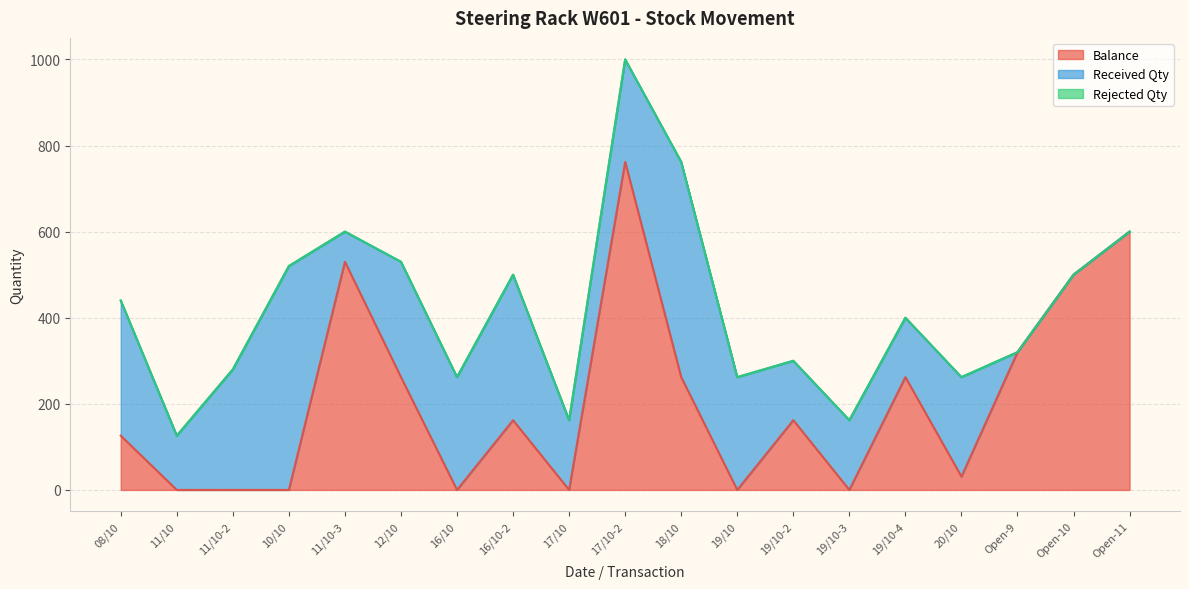

The value of Balance at 11/10-2 is 0. True or false?

True